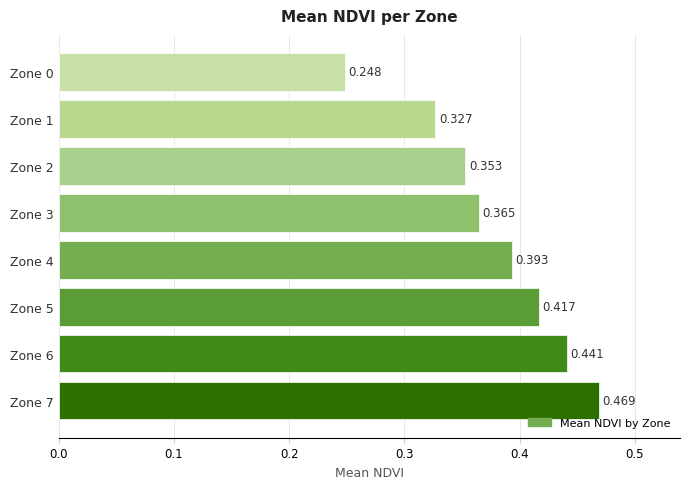

Count the number of data series in this chart.

1